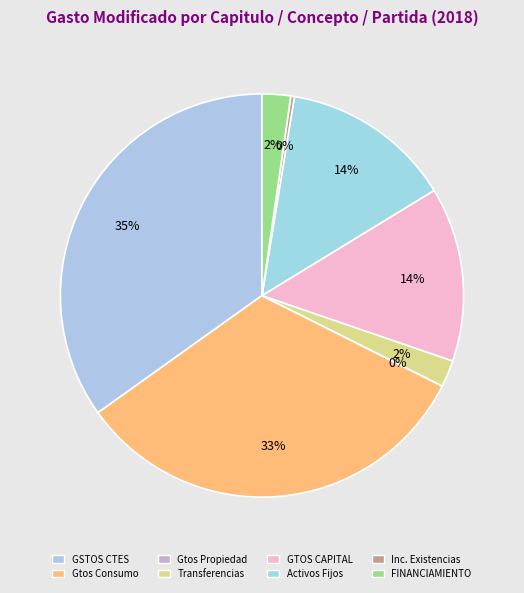

Rank the categories by value from highest to lowest.

GASTOS CORRIENTES, Gastos de consumo de los entes del Gobierno, GASTOS DE CAPITAL, Activos Fijos Formacion bruta de capital, FINANCIAMIENTO, Transferencias, asignaciones y donativos, Incremento de existencias, Gastos de la propiedad